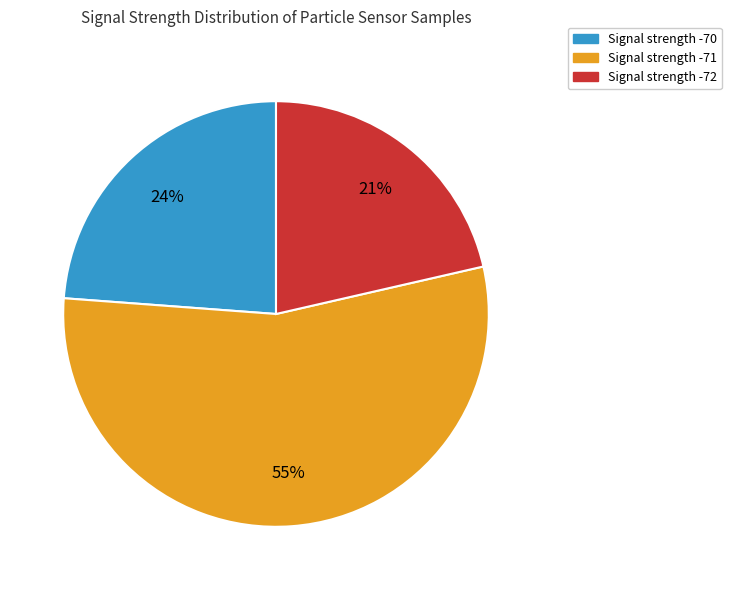

Does any single category account for the majority?

Yes